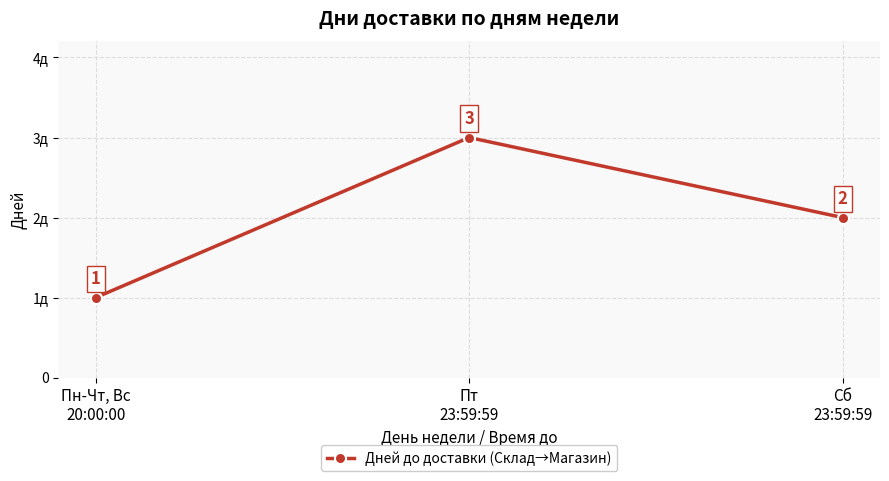

Between Сб
23:59:59 and Пт
23:59:59, which is larger?

Пт
23:59:59